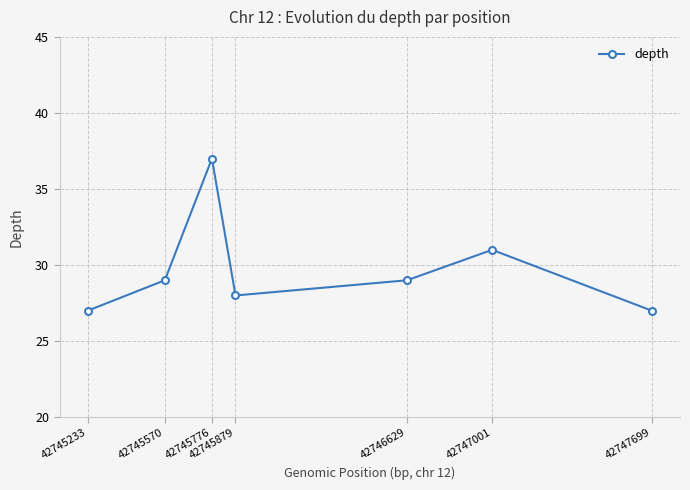

True or false: the data shows 29 at 42745570.

True